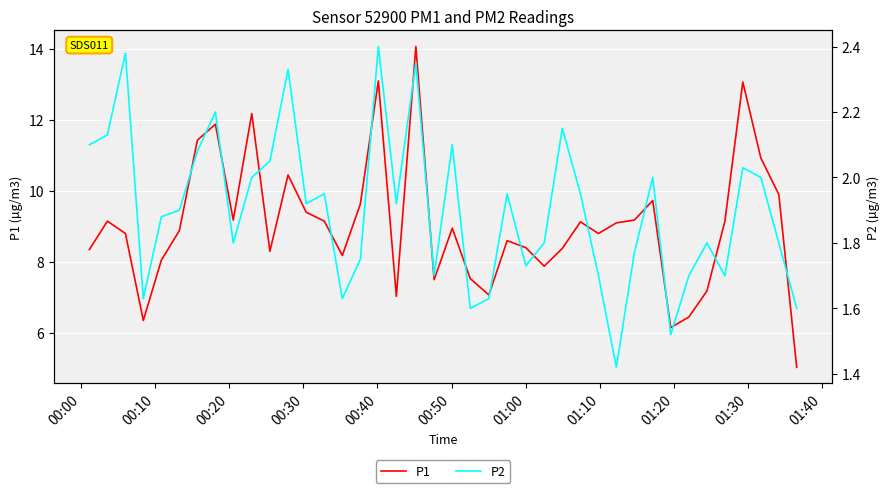

What is the minimum value for P1?

5.0